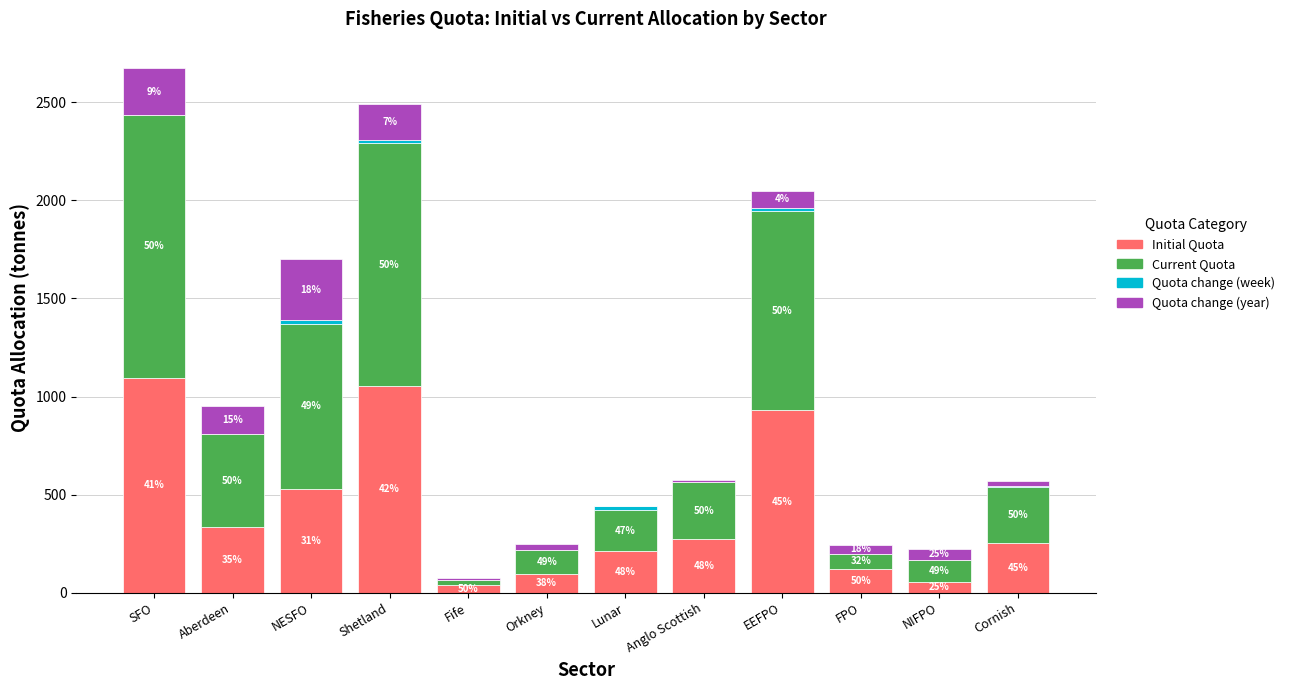

List the labels in order of Quota change (week) value, largest first.

NESFO, Lunar, Shetland, EEFPO, Orkney, NIFPO, Cornish, Anglo Scottish, SFO, Aberdeen, Fife, FPO